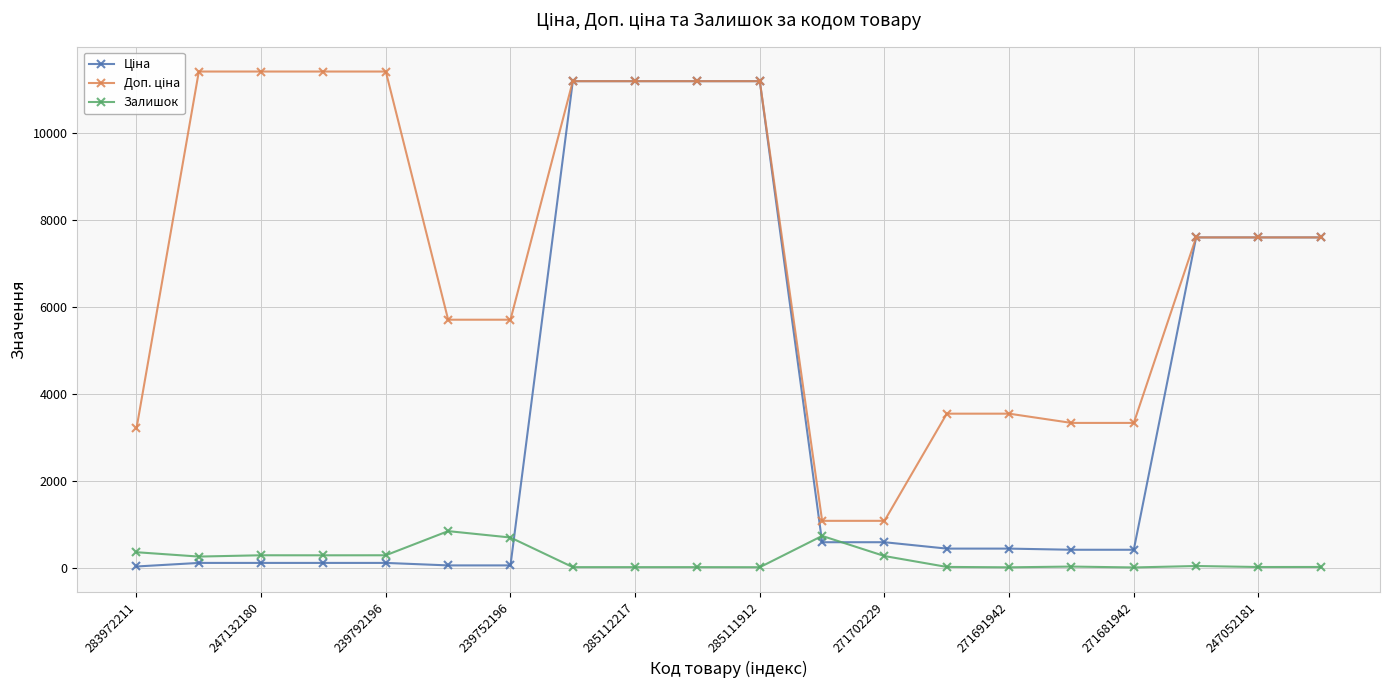

How many distinct data groups are displayed?

3